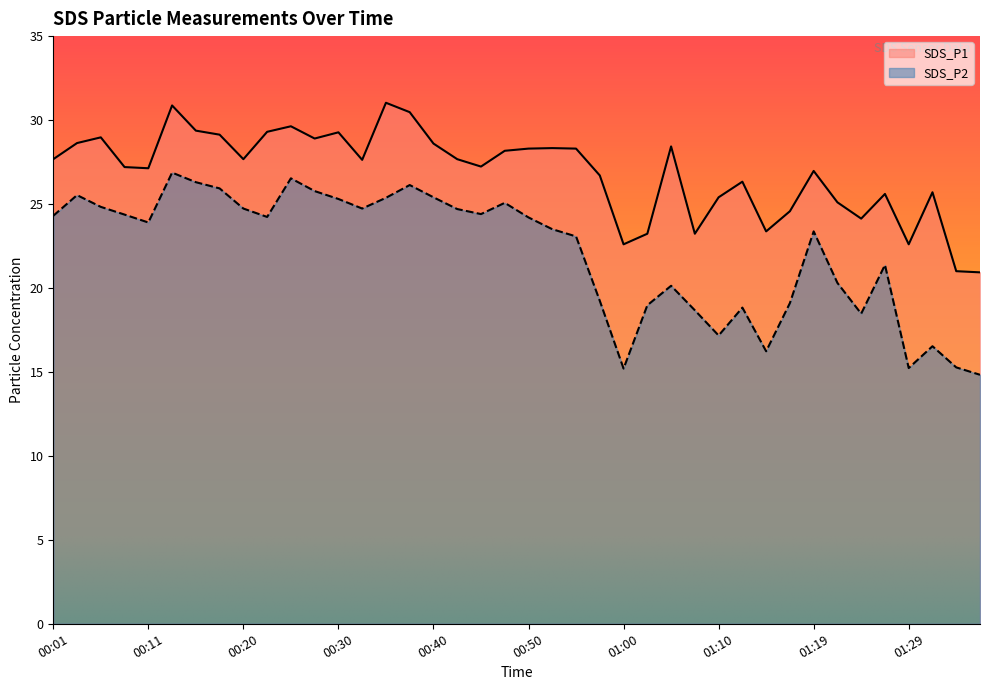

What is the difference between the maximum and second lowest values in the SDS_P1 series?

10.0